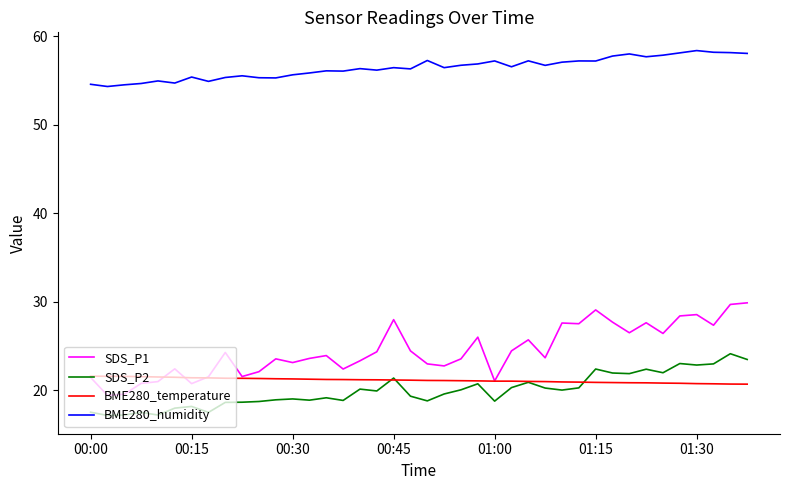

Which series has the largest total across all categories?

BME280_humidity